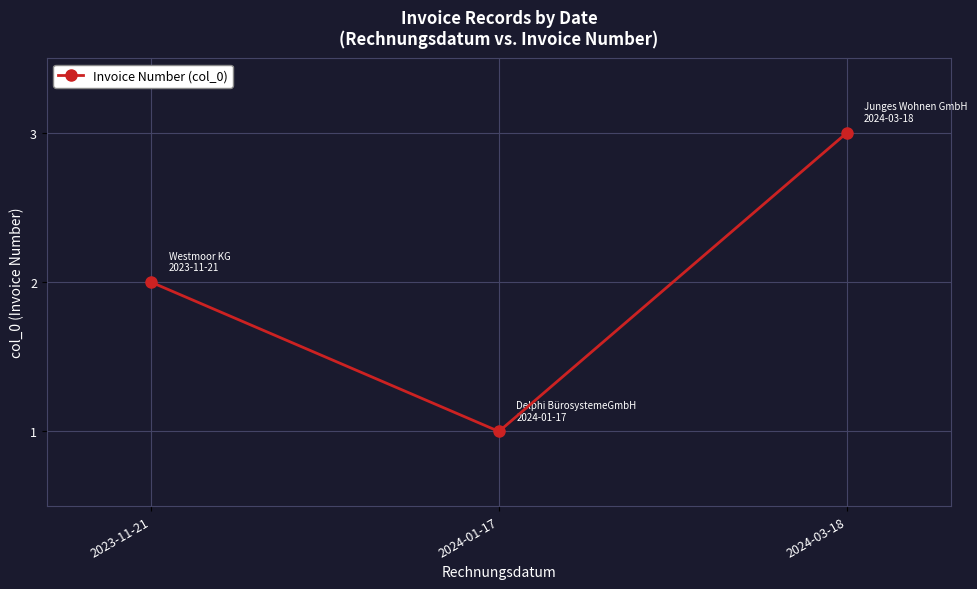

At which label is the value closest to 2?

2023-11-21